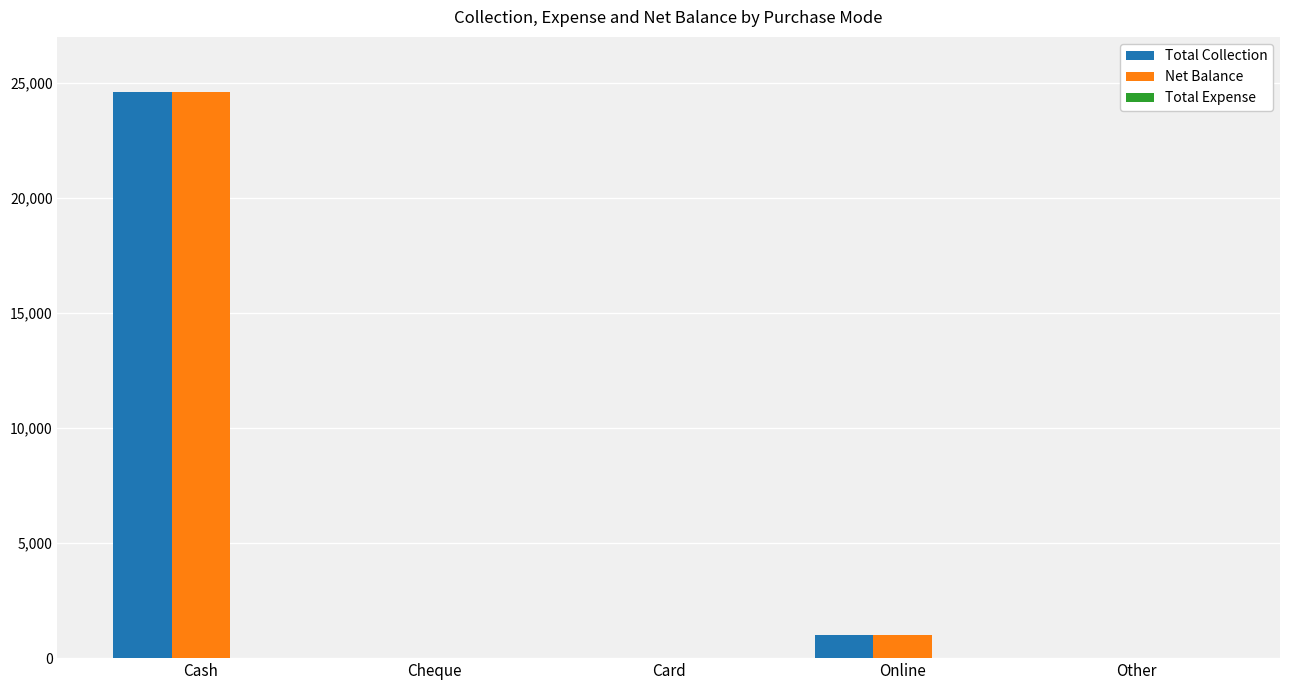

What is the sum of the Total Collection values at Online and Other?

1000